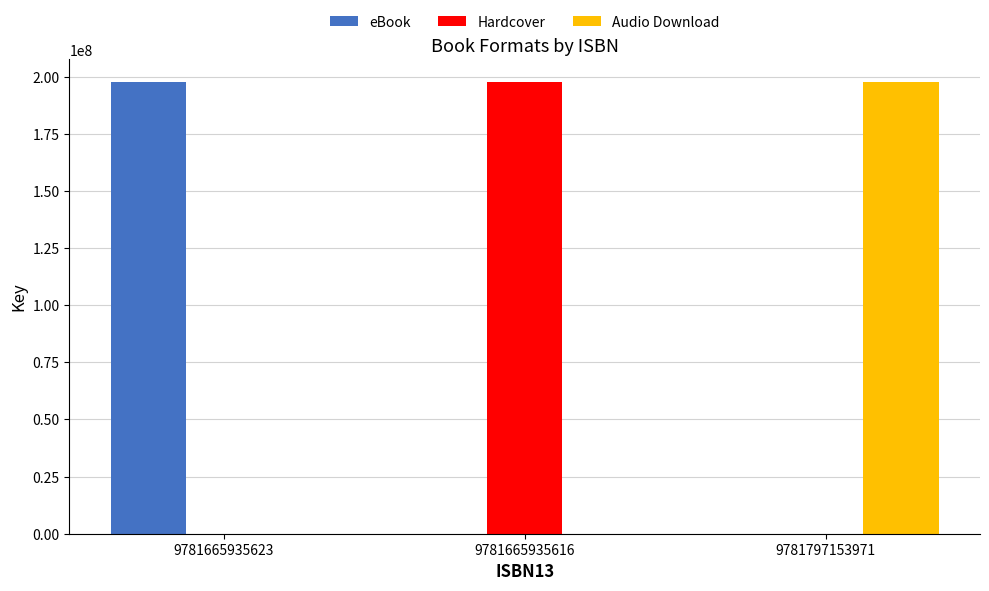

Is it true that Hardcover equals 0 at 9781665935623?

True